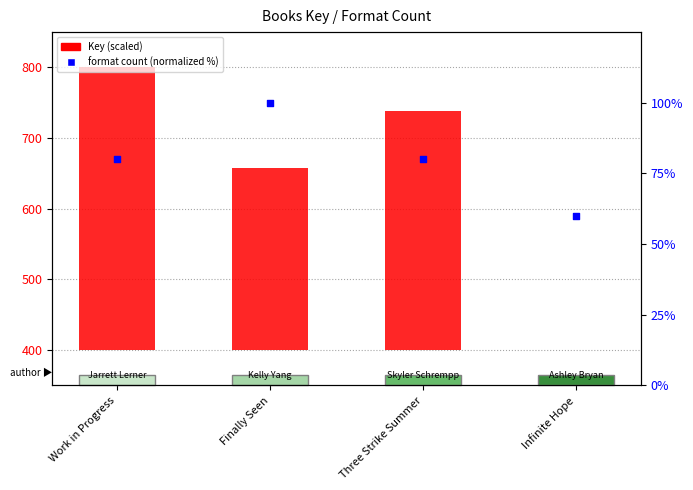

Is the value of Key (scaled) at Work in Progress greater than the value of Format count % at Infinite Hope?

Yes